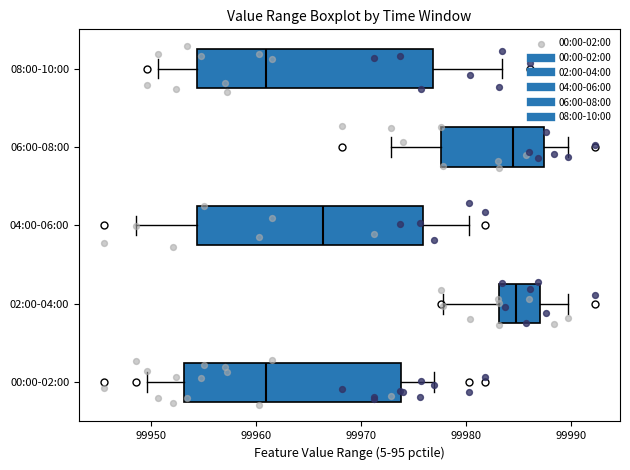

Reading bottom to top, transcribe this box plot: for each box, give where its median line is, the range the box spans, and where its two whiskers end, as read against the x-axis. The values are not printed on the chart, so give them approximately, as read against the axis.

00:00-02:00: median 99961, box 99953 to 99974, whiskers 99950 to 99977
02:00-04:00: median 99985, box 99983 to 99987, whiskers 99978 to 99990
04:00-06:00: median 99966, box 99954 to 99976, whiskers 99949 to 99980
06:00-08:00: median 99984, box 99978 to 99987, whiskers 99973 to 99990
08:00-10:00: median 99961, box 99954 to 99977, whiskers 99951 to 99983